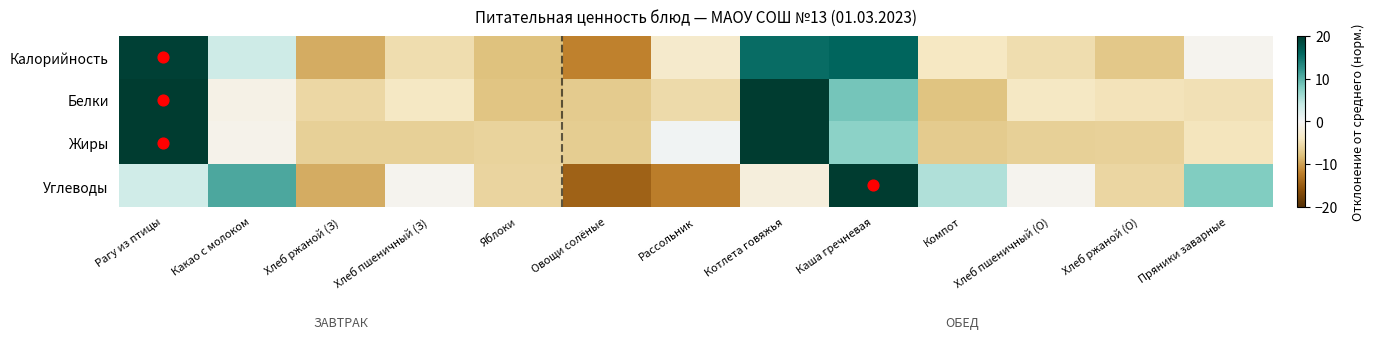

Reading right to left, what are all the values shown in this chart?

Калорийность: Пряники заварные=-0.6	Хлеб ржаной (О)=-7.3	Хлеб пшеничный (О)=-5.1	Компот=-3.9	Каша гречневая=16.0	Котлета говяжья=15.4	Рассольник=-3.2	Овощи солёные=-11.9	Яблоки=-7.8	Хлеб пшеничный (З)=-5.1	Хлеб ржаной (З)=-9.3	Какао с молоком=3.4	Рагу из птицы=19.4
Белки: Пряники заварные=-4.8	Хлеб ржаной (О)=-4.4	Хлеб пшеничный (О)=-3.8	Компот=-7.7	Каша гречневая=8.5	Котлета говяжья=20.3	Рассольник=-5.4	Овощи солёные=-7.0	Яблоки=-7.5	Хлеб пшеничный (З)=-3.8	Хлеб ржаной (З)=-5.7	Какао с молоком=-1.2	Рагу из птицы=22.7
Жиры: Пряники заварные=-4.4	Хлеб ржаной (О)=-6.3	Хлеб пшеничный (О)=-6.5	Компот=-6.9	Каша гречневая=7.3	Котлета говяжья=20.4	Рассольник=0.4	Овощи солёные=-6.8	Яблоки=-6.2	Хлеб пшеничный (З)=-6.5	Хлеб ржаной (З)=-6.5	Какао с молоком=-0.9	Рагу из птицы=22.7
Углеводы: Пряники заварные=8.0	Хлеб ржаной (О)=-5.8	Хлеб пшеничный (О)=-0.6	Компот=5.3	Каша гречневая=23.8	Котлета говяжья=-1.9	Рассольник=-12.2	Овощи солёные=-14.4	Яблоки=-6.0	Хлеб пшеничный (З)=-0.6	Хлеб ржаной (З)=-9.4	Какао с молоком=10.6	Рагу из птицы=3.2